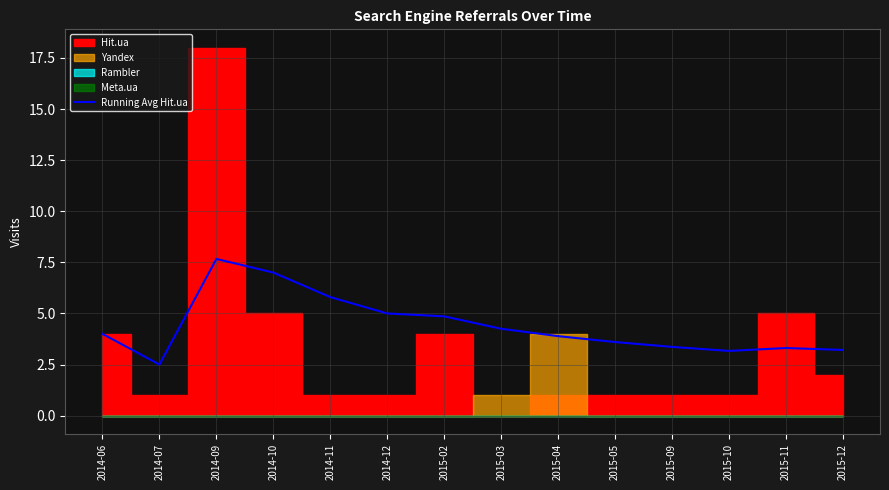

Which category has the highest value in the Running Avg Hit.ua series?

2014-09